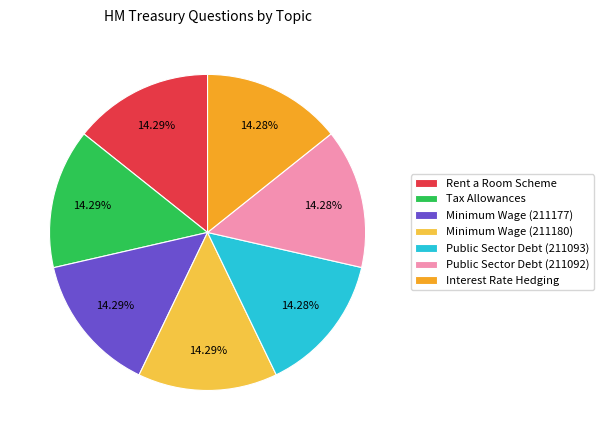

What is the ratio of the value at Tax Allowances to the value at Rent a Room Scheme?

1.0